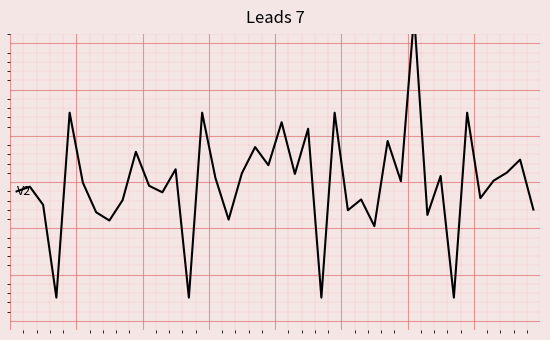

Reading right to left, list all the values displayed in this chart.

-0.6	0.5	0.2	0.0	-0.3	1.5	-2.5	0.1	-0.7	3.6	0.0	0.9	-1.0	-0.4	-0.6	1.5	-2.5	1.2	0.2	1.3	0.4	0.8	0.2	-0.8	0.1	1.5	-2.5	0.3	-0.2	-0.1	0.7	-0.4	-0.8	-0.7	-0.0	1.5	-2.5	-0.5	-0.1	-0.2